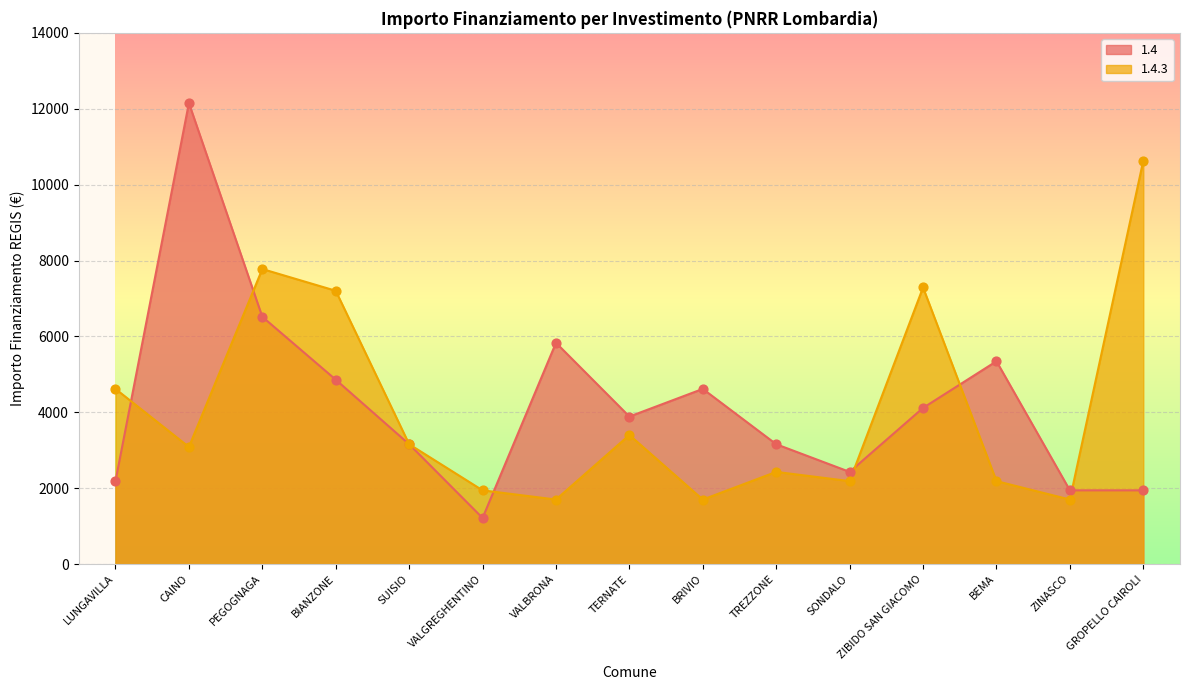

What are all the series names shown in the legend?

1.4, 1.4.3